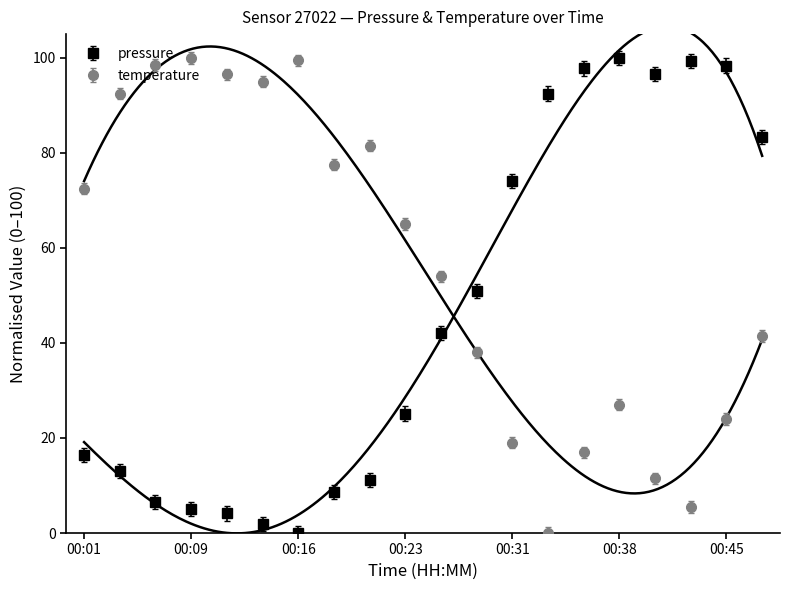

How many data points in pressure are above 42?

10